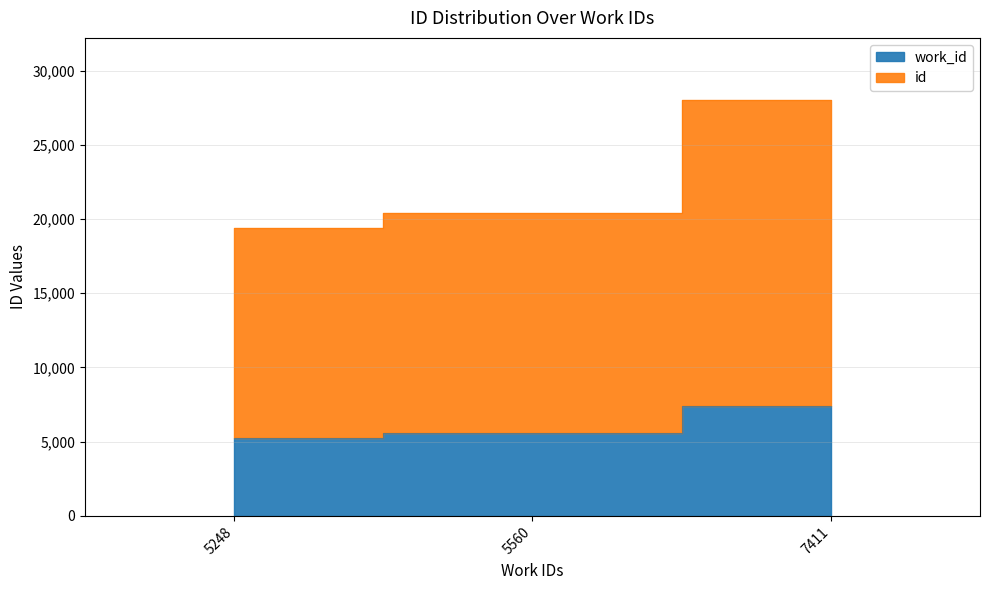

What are all the series names shown in the legend?

work_id, id